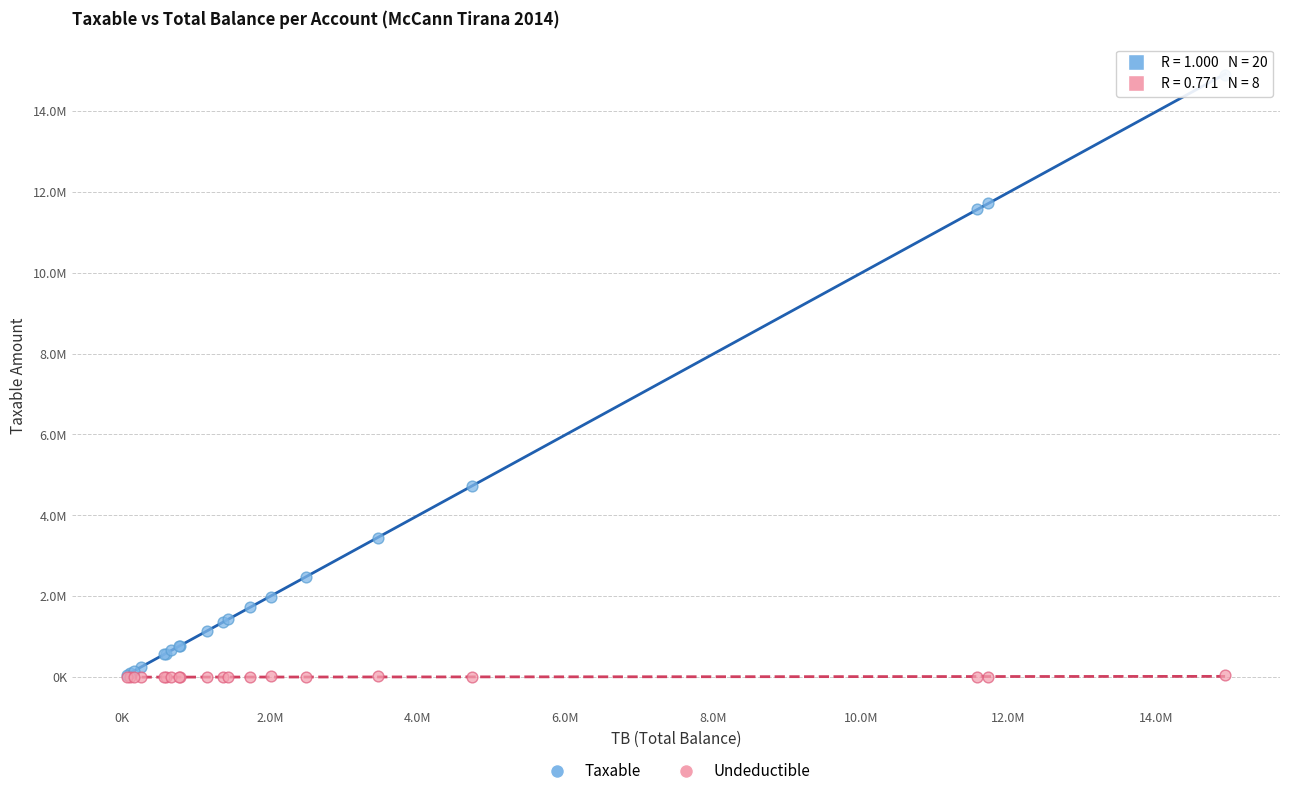

Which series reaches the maximum Y coordinate?

Taxable